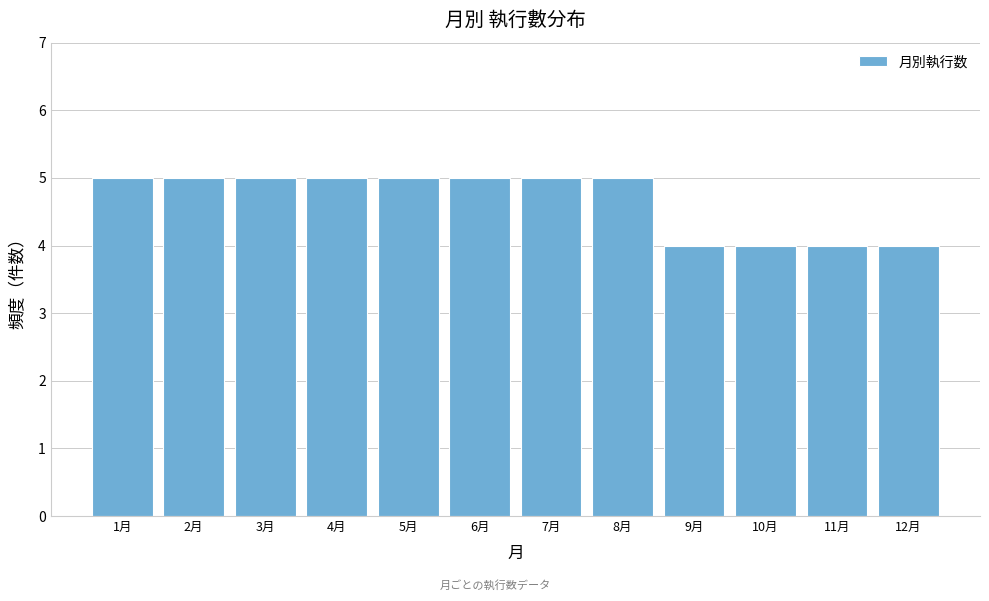

Reading left to right, what are all the values shown in this chart?

1月=5	2月=5	3月=5	4月=5	5月=5	6月=5	7月=5	8月=5	9月=4	10月=4	11月=4	12月=4